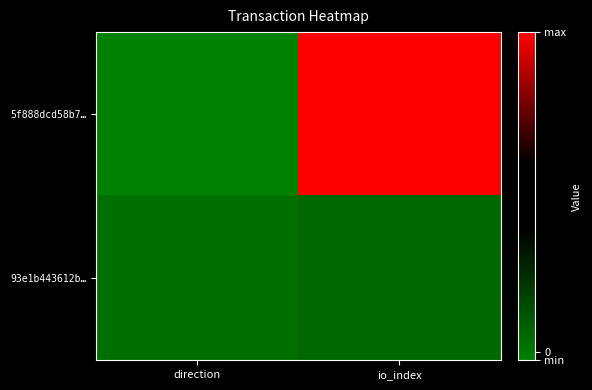

Rank the series at direction from highest to lowest value.

93e1b443612b…, 5f888dcd58b7…